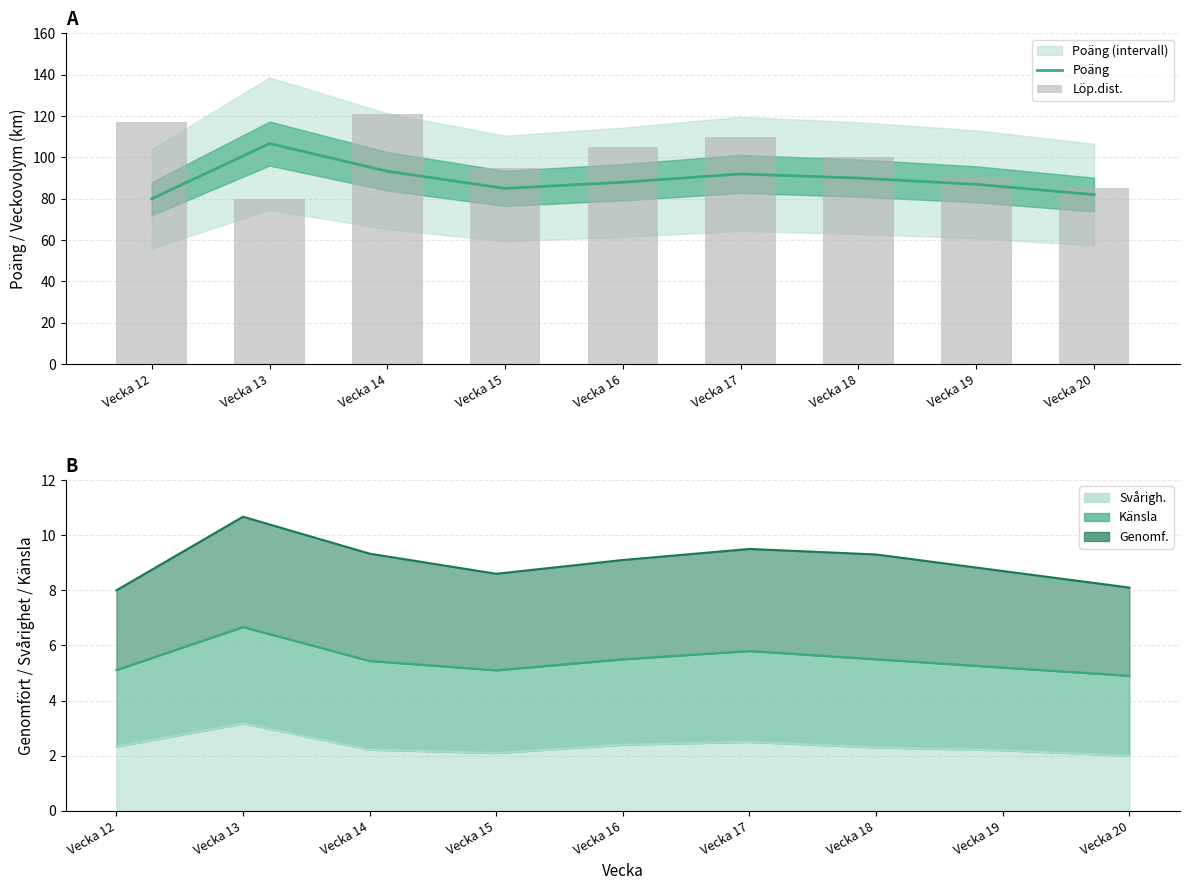

Reading left to right, transcribe all the data shown in this chart.

Poäng: Vecka 12=80.0	Vecka 13=106.7	Vecka 14=93.3	Vecka 15=85.0	Vecka 16=88.0	Vecka 17=92.0	Vecka 18=90.0	Vecka 19=87.0	Vecka 20=82.0
Löp.dist.: Vecka 12=117.0	Vecka 13=80.0	Vecka 14=121.0	Vecka 15=95.0	Vecka 16=105.0	Vecka 17=110.0	Vecka 18=100.0	Vecka 19=90.0	Vecka 20=85.0